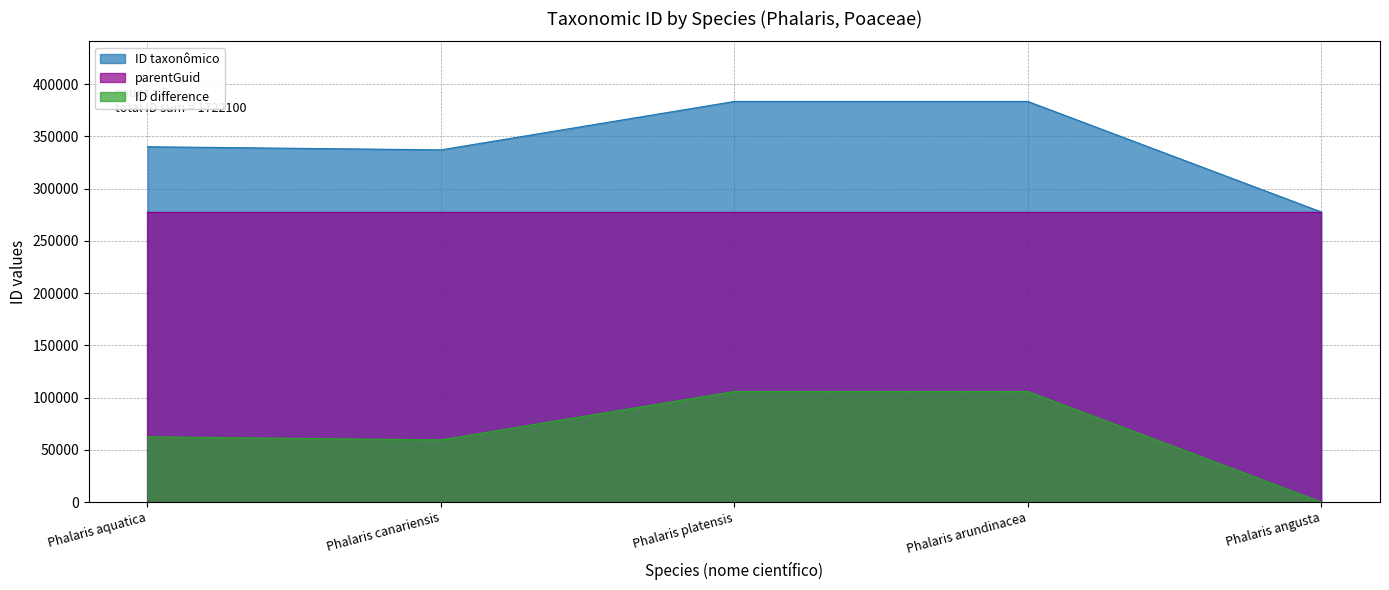

How many points are lower than both their immediate neighbors (excluding endpoints)?

1